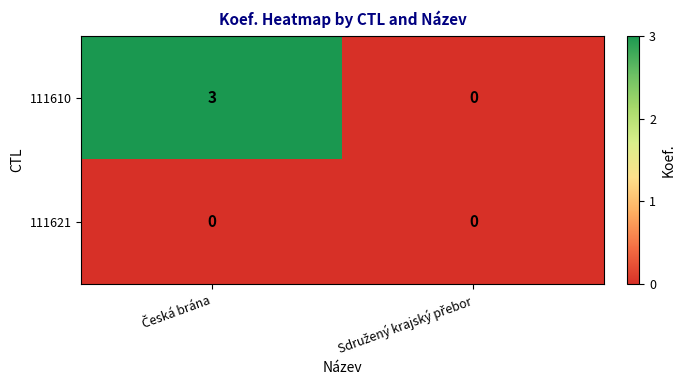

Reading left to right, list all the values displayed in this chart.

111610: 3	0
111621: 0	0